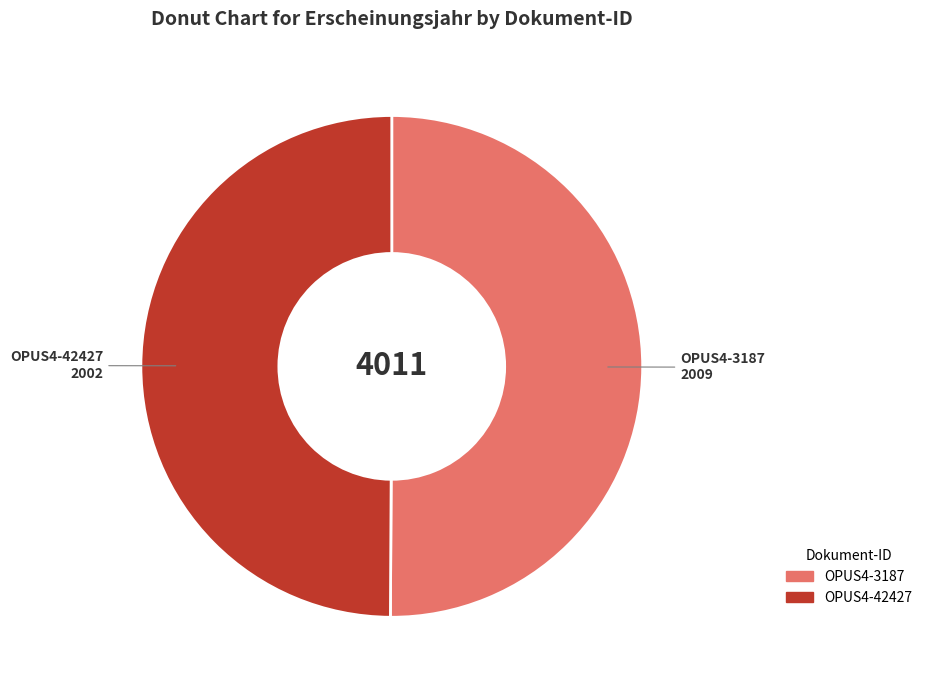

What is the ratio of the value at OPUS4-42427 to the value at OPUS4-3187?

1.0